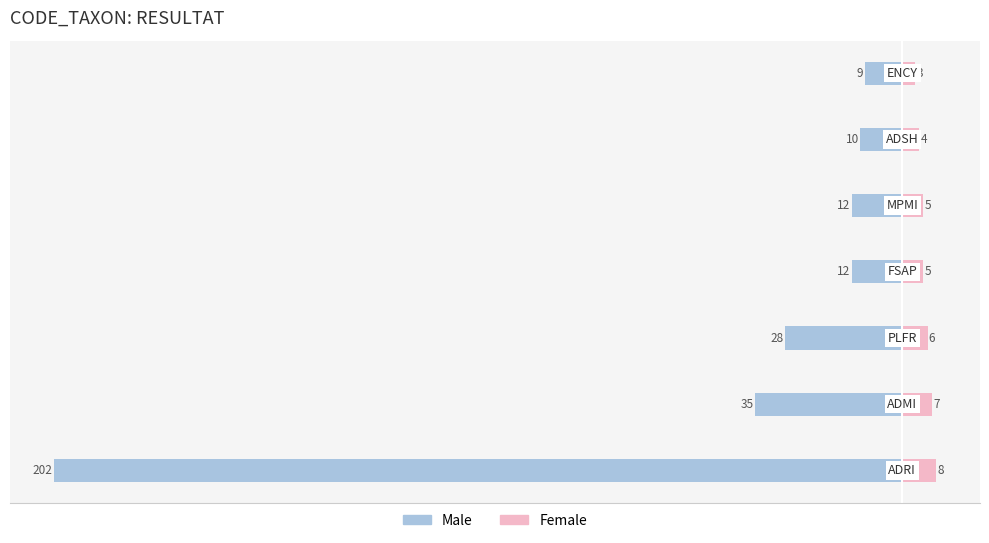

What is the sum of all Male values?

-308